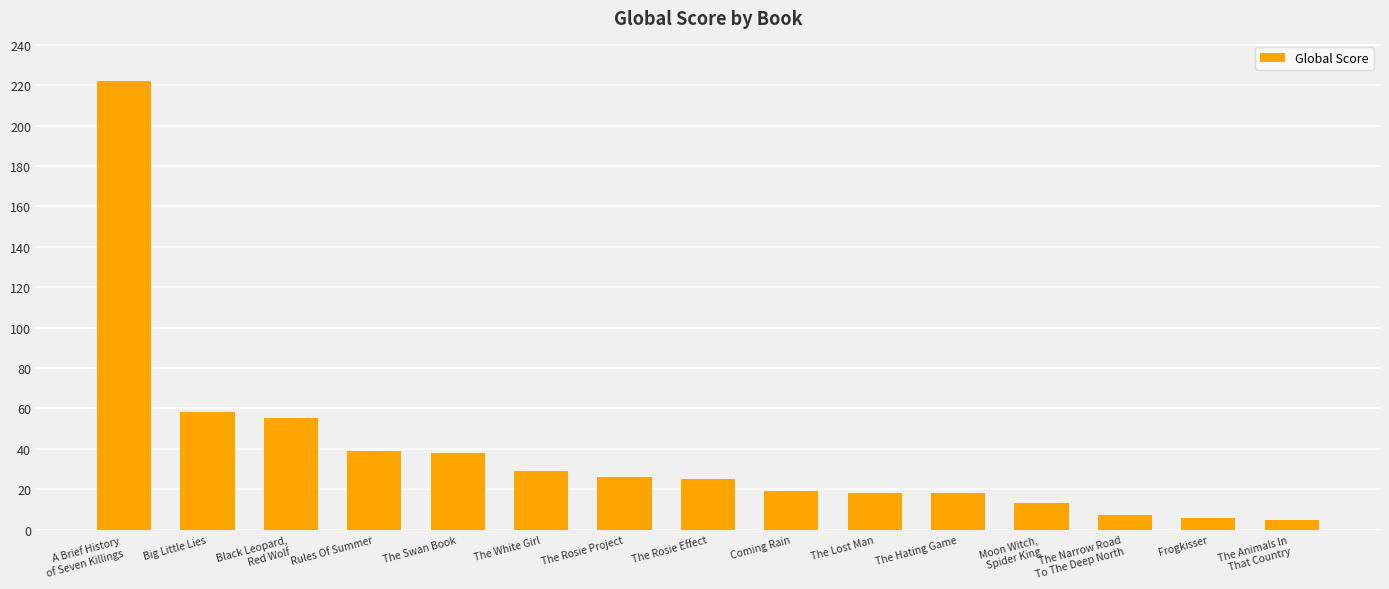

What position from the right is Big Little Lies?

14